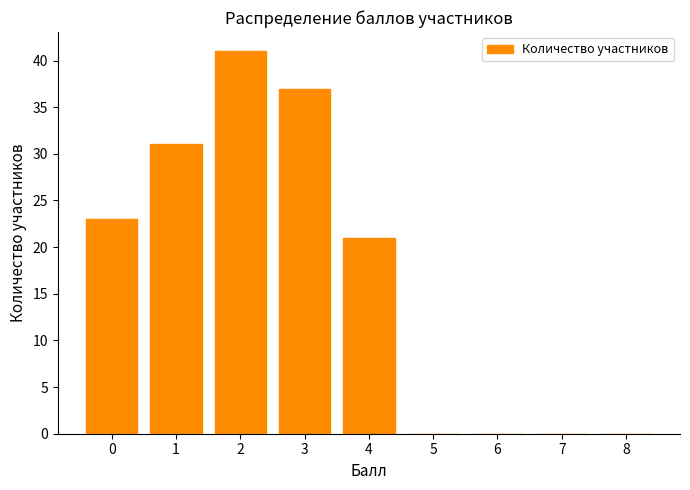

What is the maximum value shown in the chart?

41